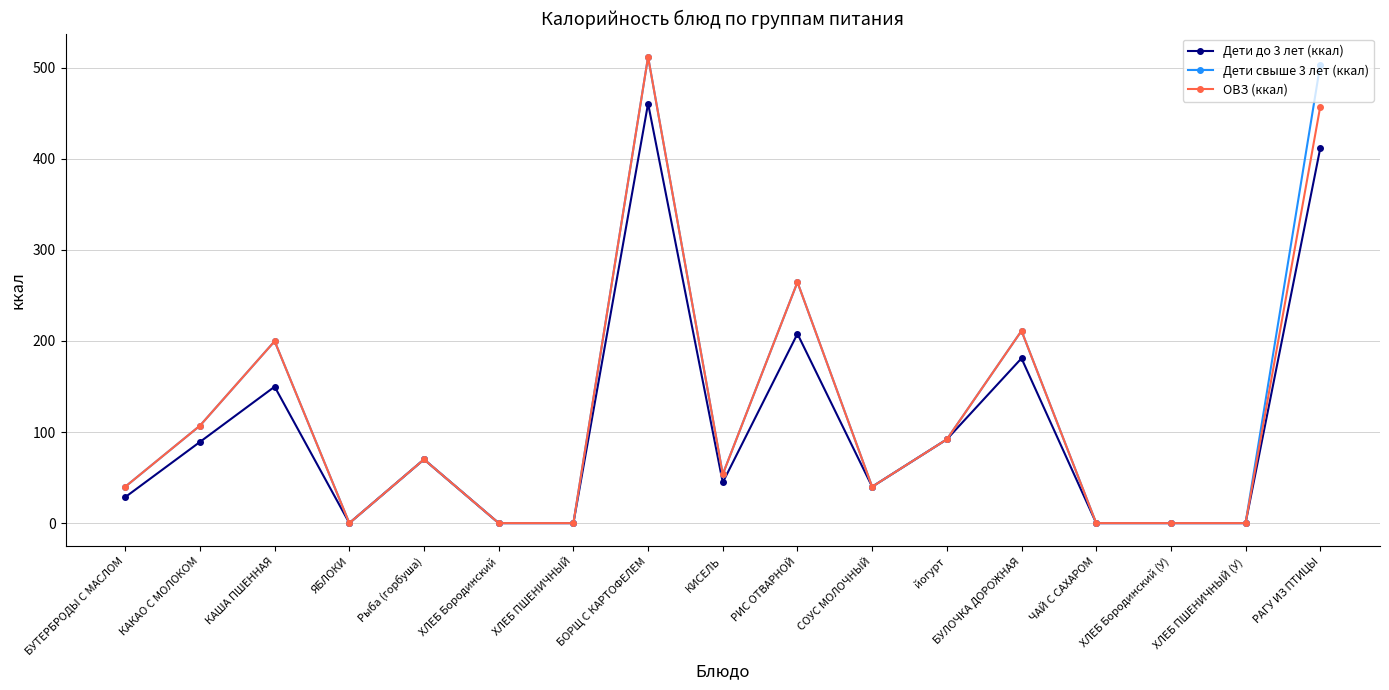

At how many categories does at least one series exceed 246?

3